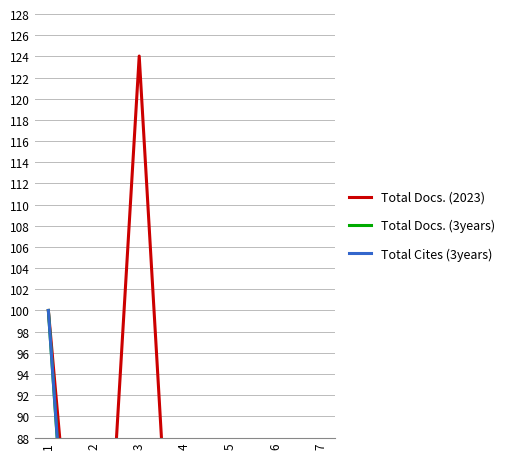

What is the difference between the highest and lowest values at 6?

10.3